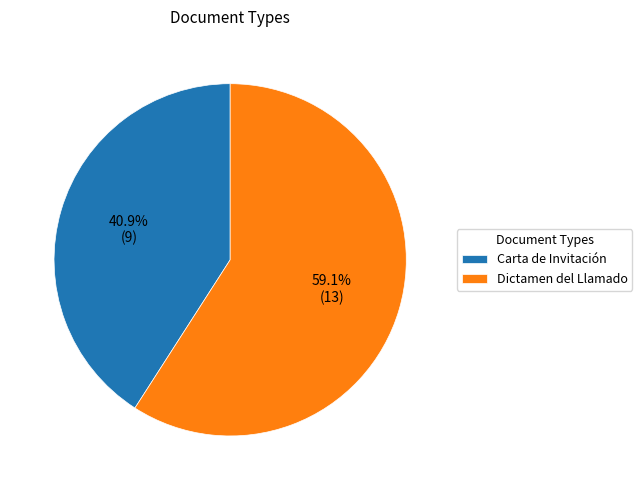

Which category has the smallest portion of the pie?

Carta de Invitación